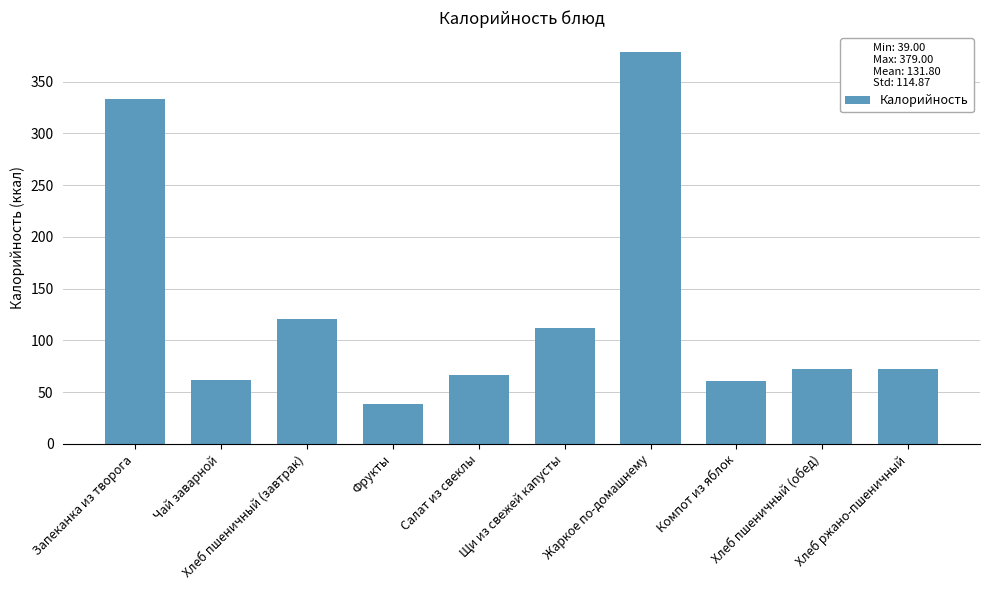

What is the difference between the second highest and minimum values?

294